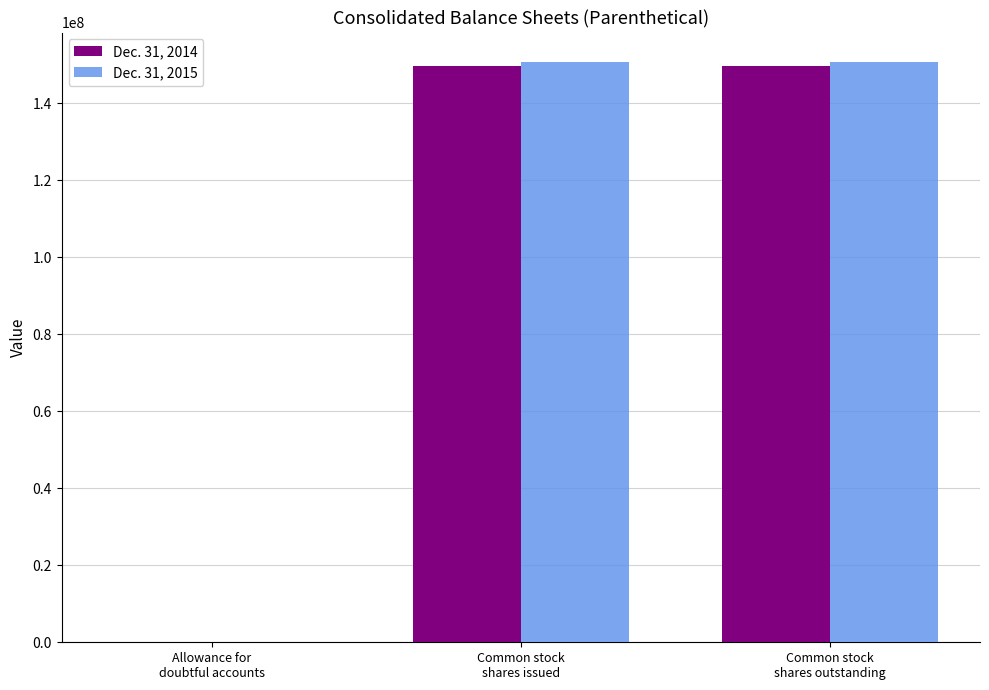

How many groups of bars are there?

3